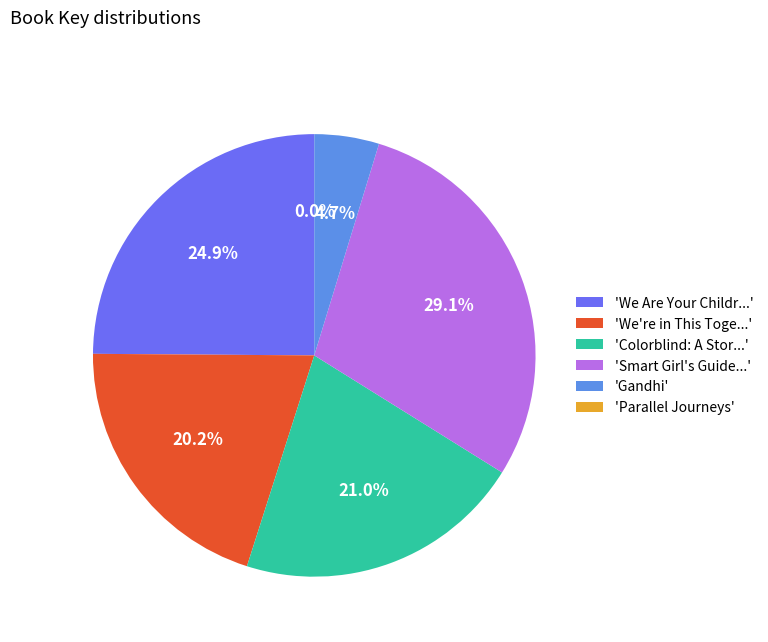

How much of the chart is everything except 'Smart Girl's Guide...'?

70.9%